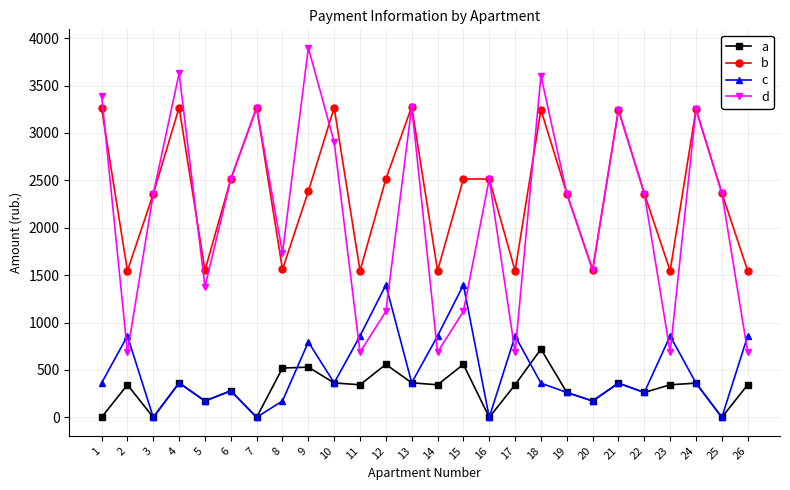

What is the sum of all b values?

61895.5